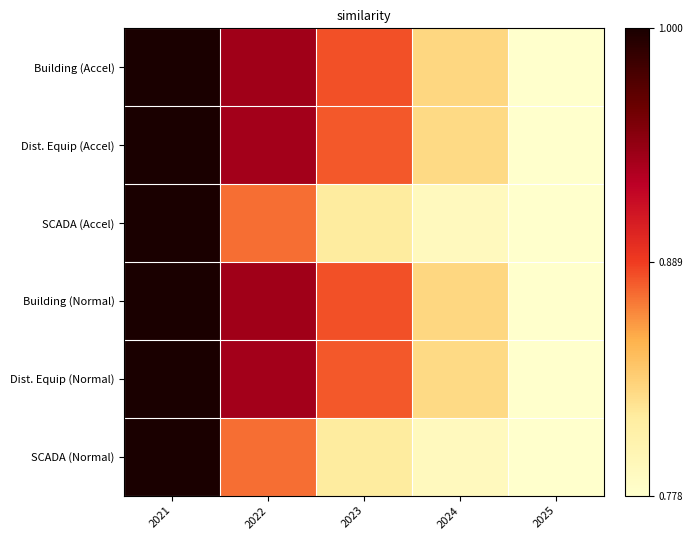

Reading left to right, what are all the values shown in this chart?

Building (Accel): 2021=1.0	2022=0.7	2023=0.5	2024=0.2	2025=0.0
Dist. Equip (Accel): 2021=1.0	2022=0.7	2023=0.5	2024=0.2	2025=0.0
SCADA (Accel): 2021=1.0	2022=0.4	2023=0.2	2024=0.1	2025=0.0
Building (Normal): 2021=1.0	2022=0.7	2023=0.5	2024=0.2	2025=0.0
Dist. Equip (Normal): 2021=1.0	2022=0.7	2023=0.5	2024=0.2	2025=0.0
SCADA (Normal): 2021=1.0	2022=0.4	2023=0.2	2024=0.1	2025=0.0